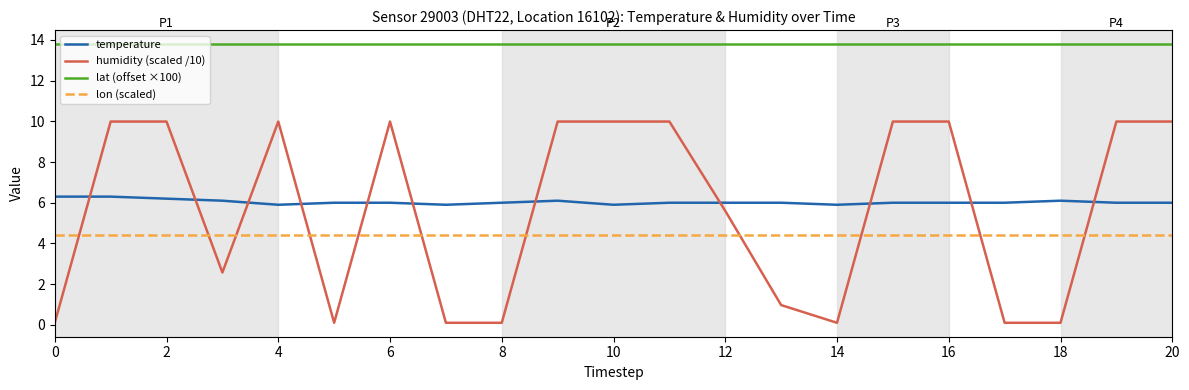

What is the difference between the maximum and minimum values in the temperature series?

0.4